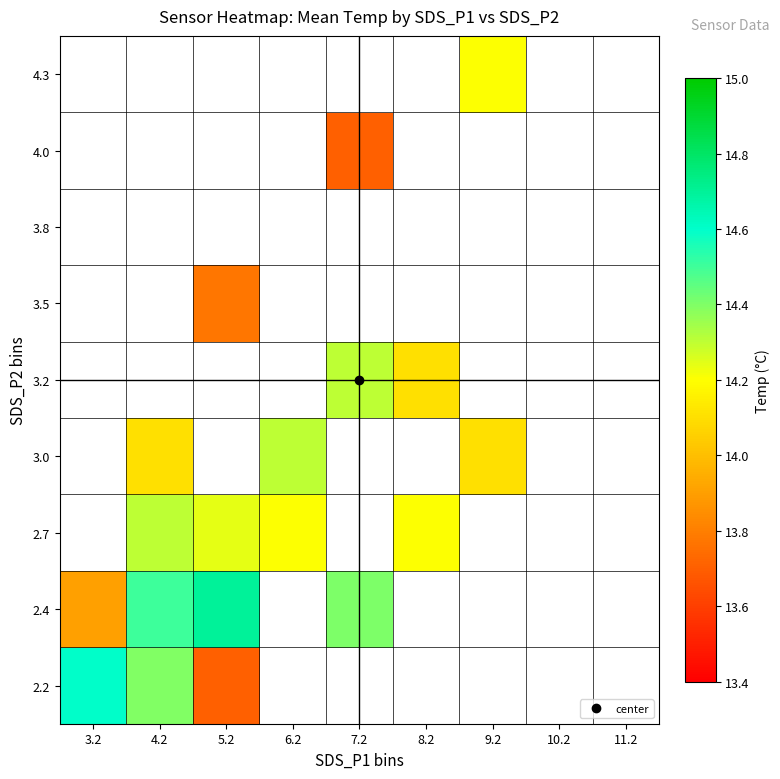

Count the number of data series in this chart.

9